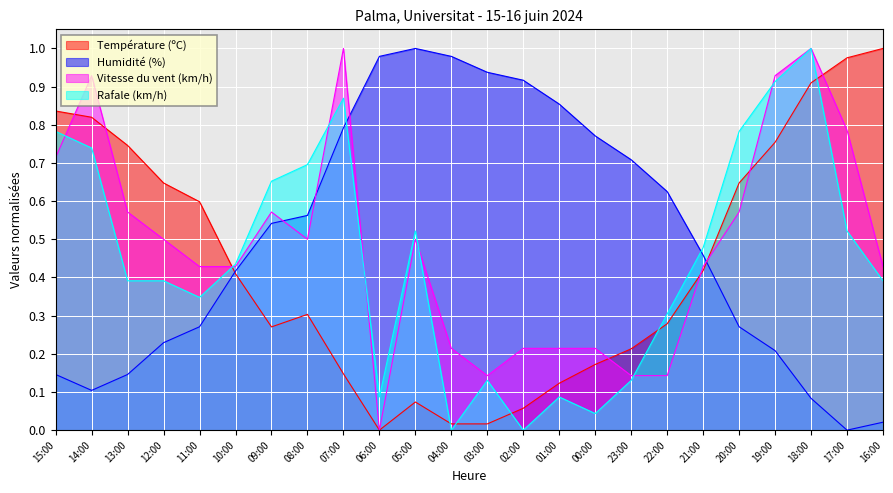

Which series has the largest total across all categories?

Humidité (%)